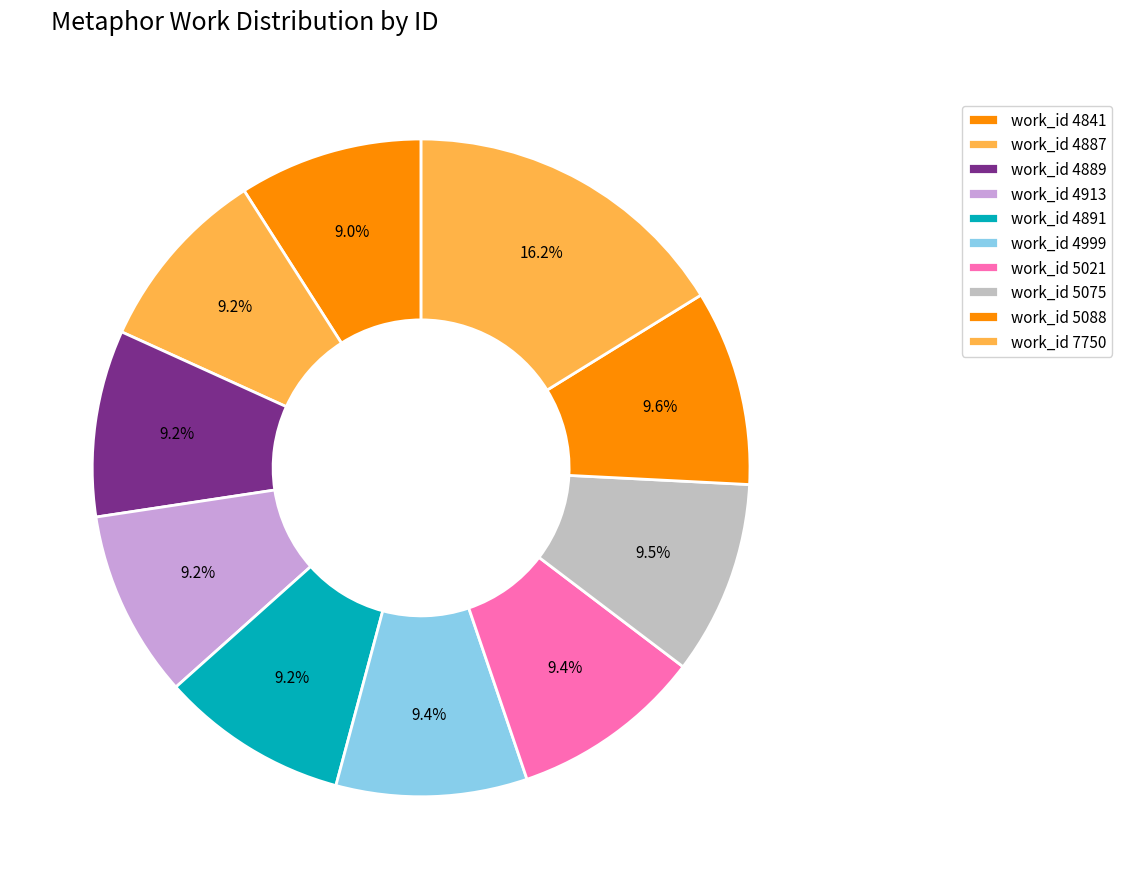

How many segments does this pie chart have?

10